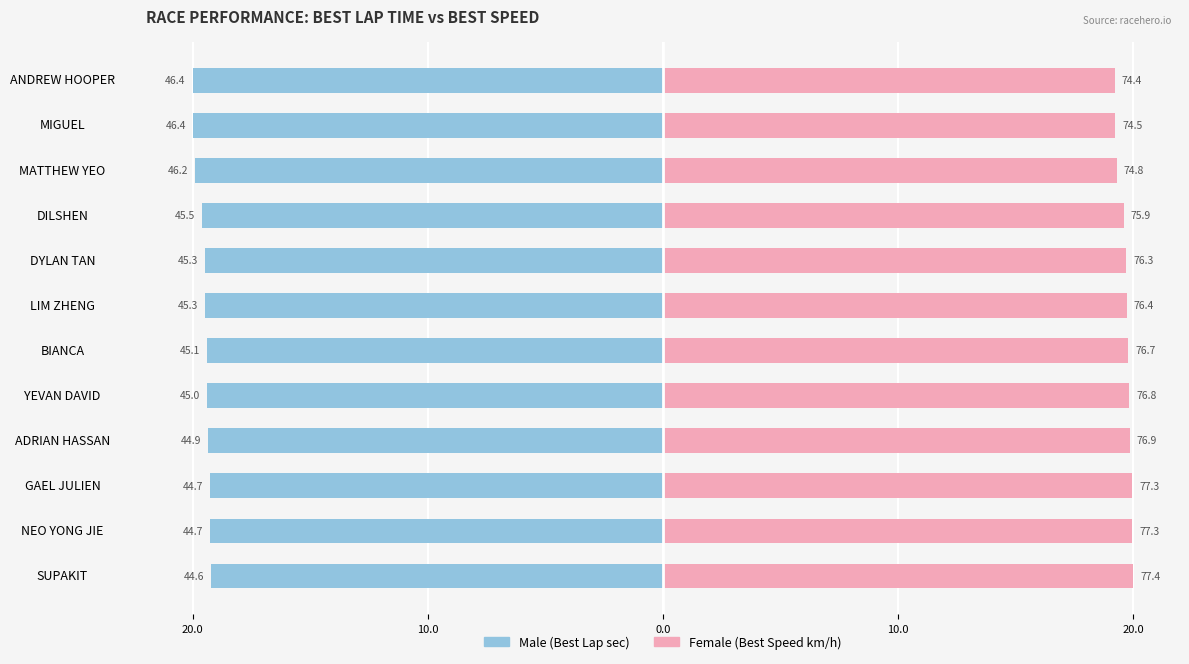

Reading left to right, transcribe all the data shown in this chart.

Male: -19.2	-19.3	-19.3	-19.3	-19.4	-19.4	-19.5	-19.5	-19.6	-19.9	-20.0	-20.0
Female: 20.0	20.0	20.0	19.9	19.8	19.8	19.7	19.7	19.6	19.3	19.2	19.2